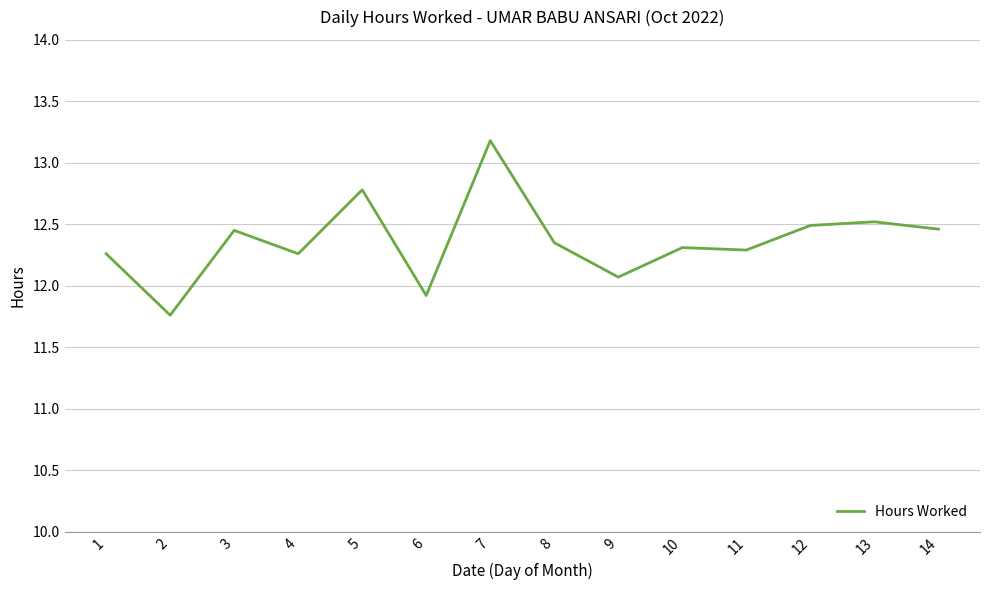

True or false: the data shows 12.3 at 8.

True